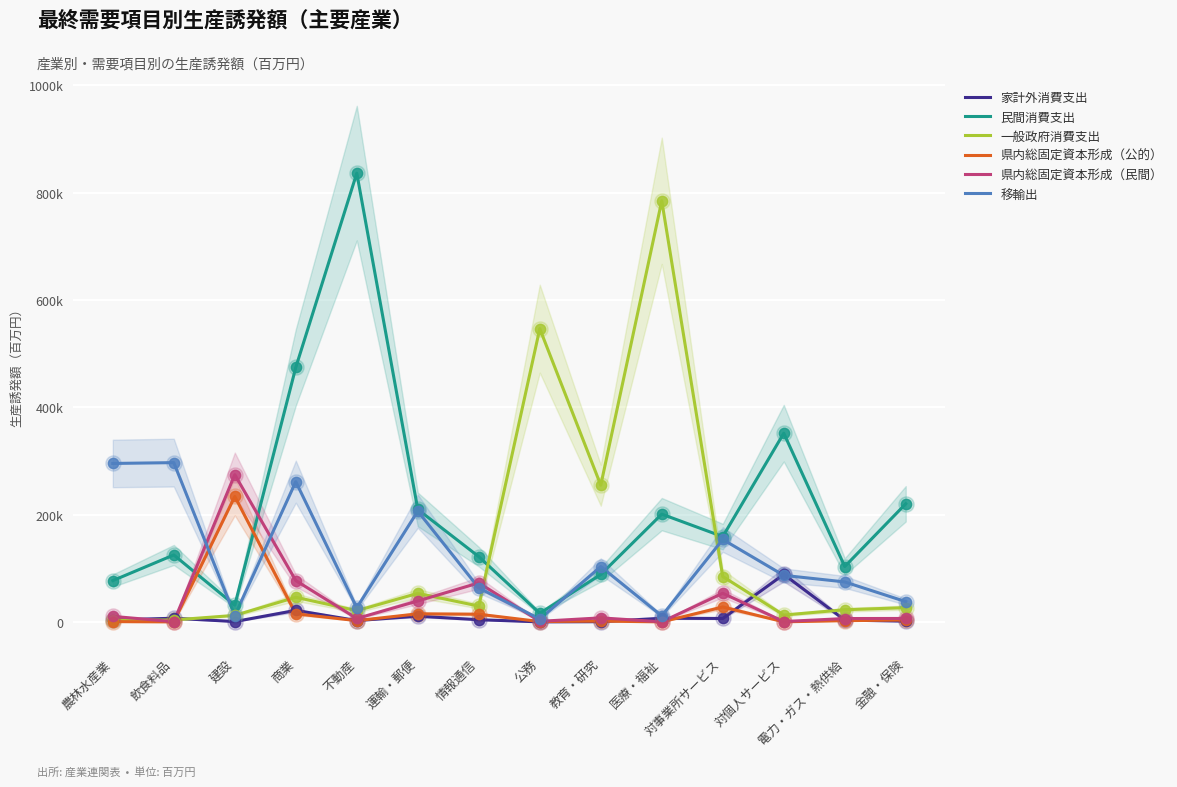

Which series reaches the maximum Y coordinate?

民間消費支出